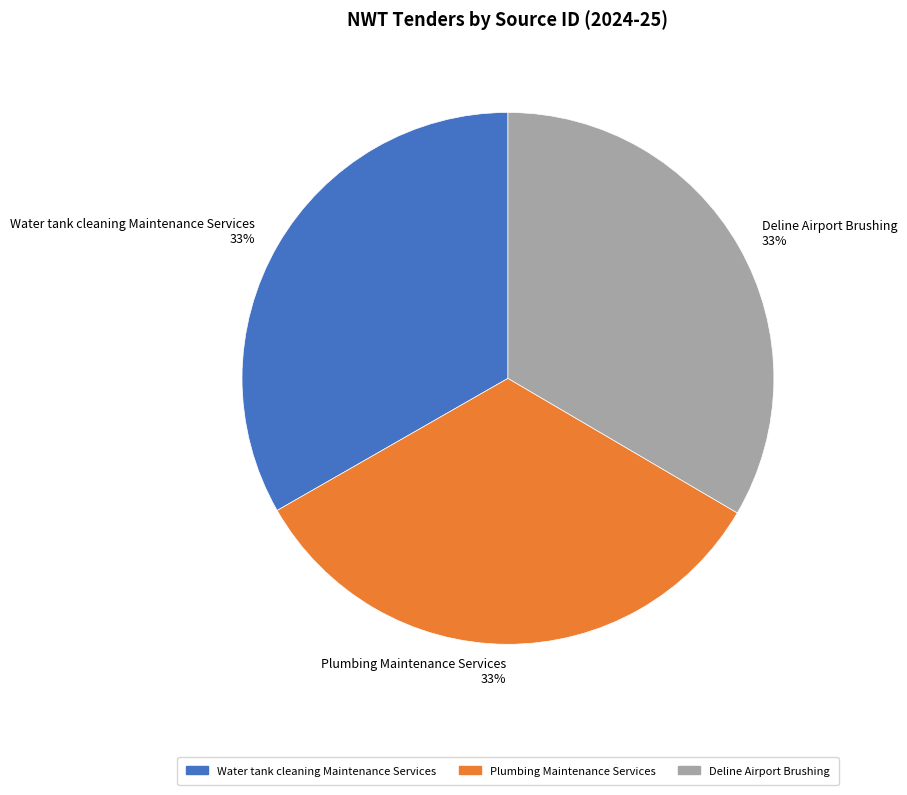

True or false: Plumbing Maintenance Services accounts for 39% of the total.

False